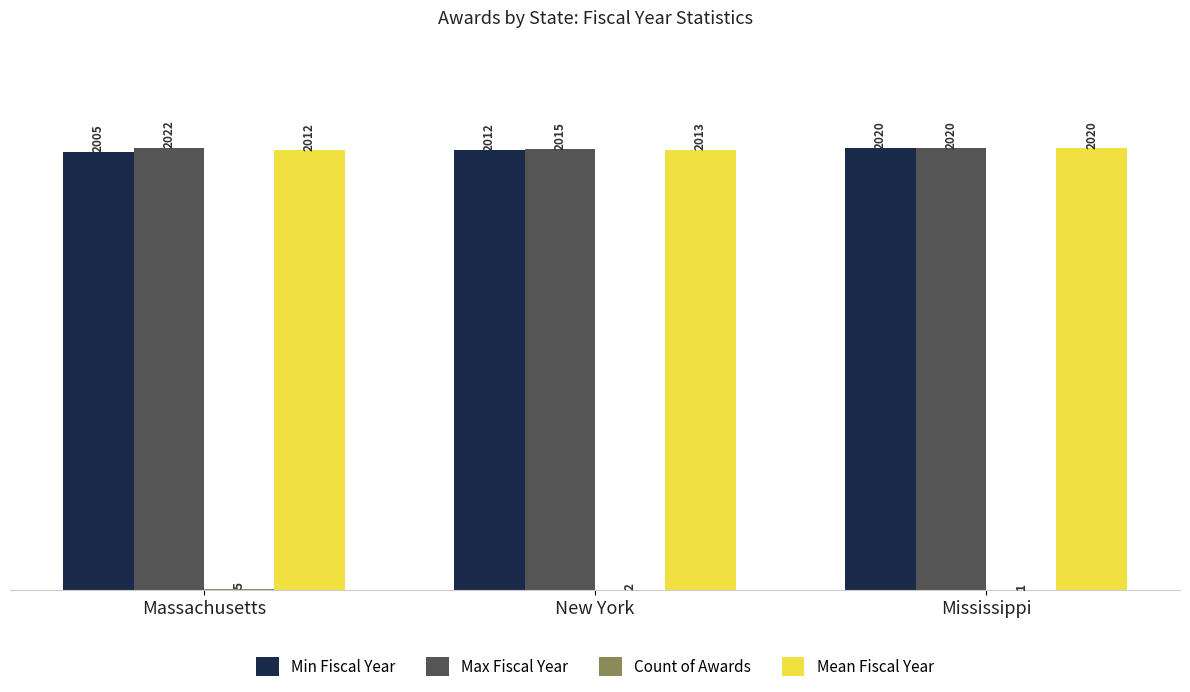

Which category has the highest value across all series?

Massachusetts